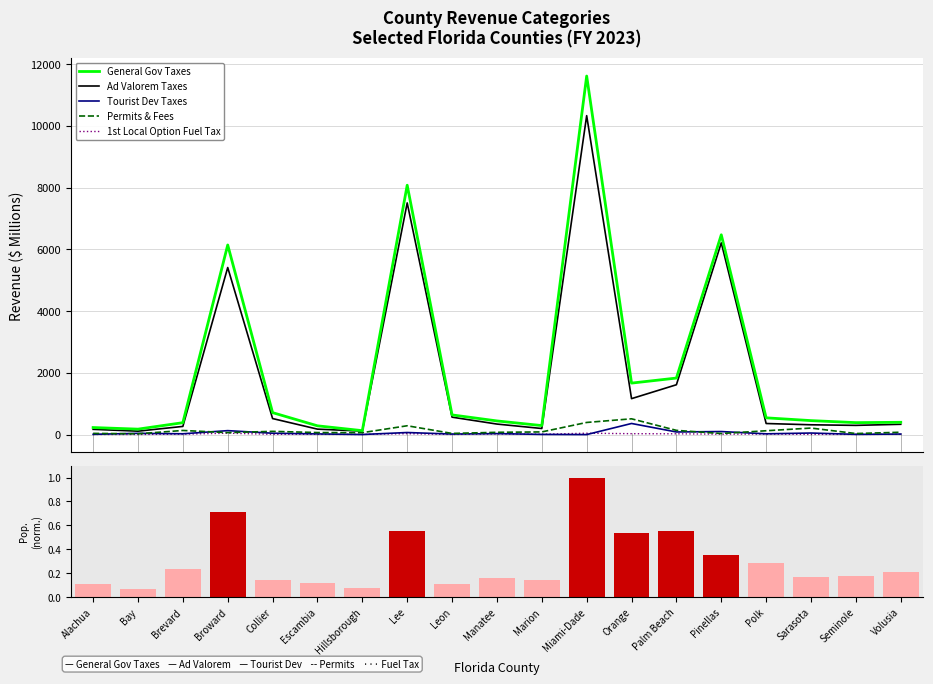

Read the 1st Local Option Fuel Tax value at Pinellas.

13.4